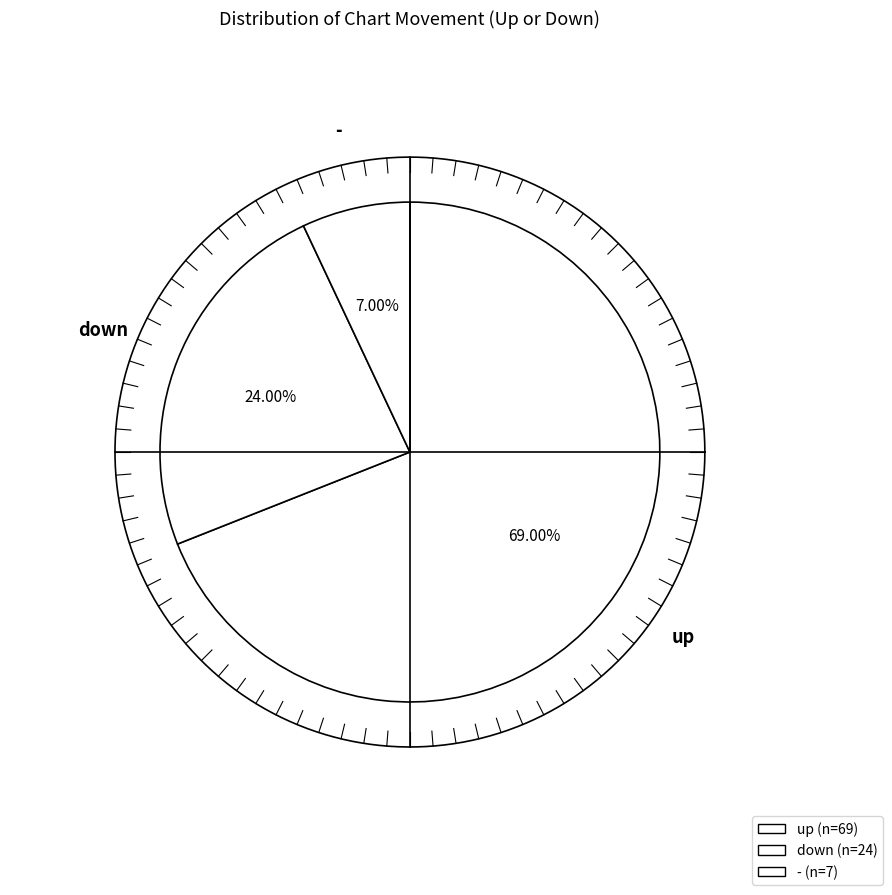

What is the ratio of the value at - to the value at up?

0.1